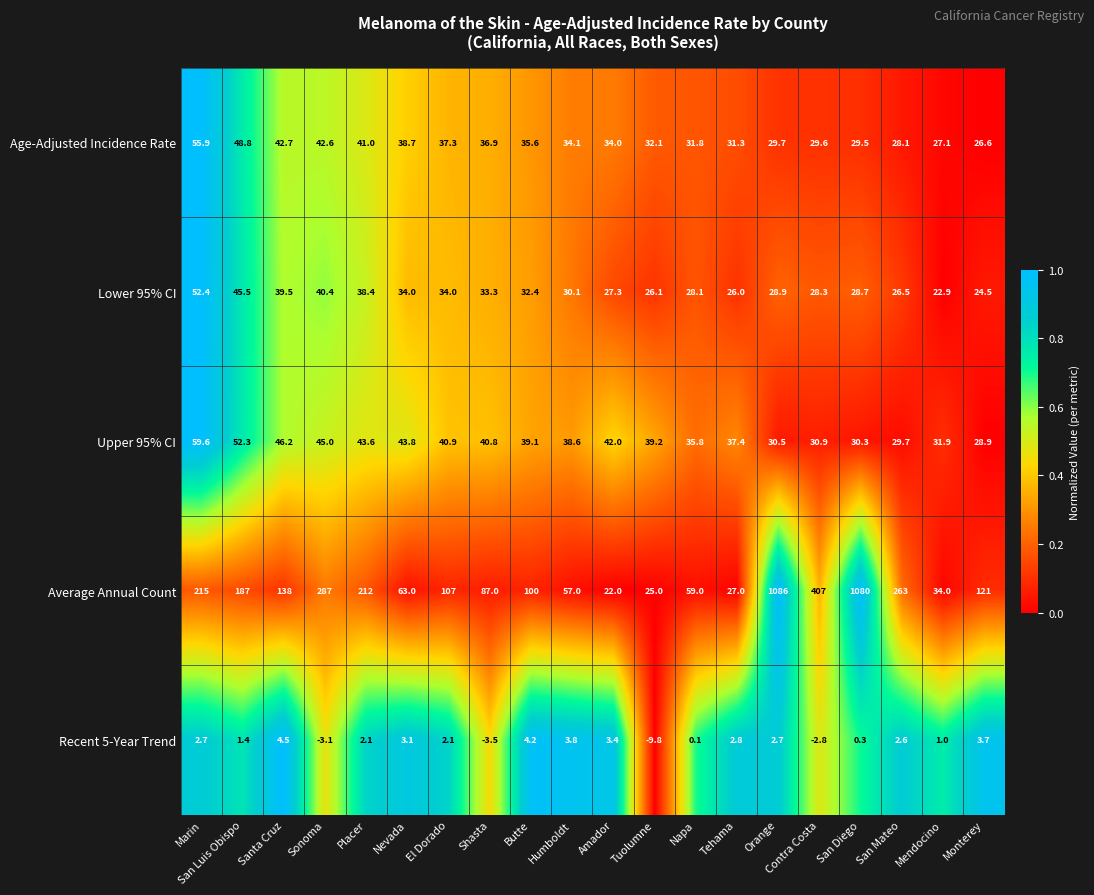

At how many categories does at least one series exceed 0?

20